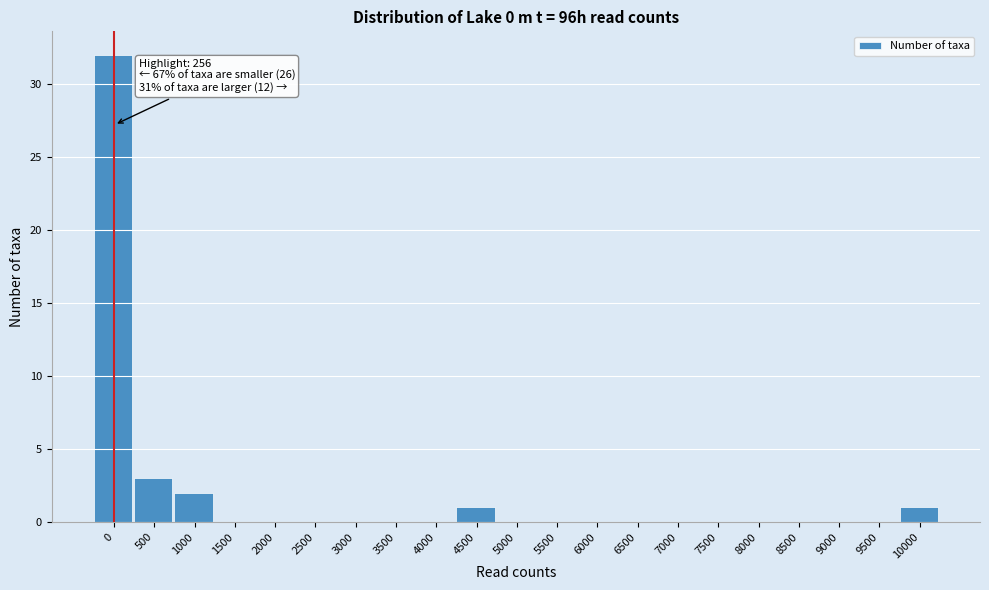

Reading right to left, transcribe all the data shown in this chart.

10000=1	9500=0	9000=0	8500=0	8000=0	7500=0	7000=0	6500=0	6000=0	5500=0	5000=0	4500=1	4000=0	3500=0	3000=0	2500=0	2000=0	1500=0	1000=2	500=3	0=32